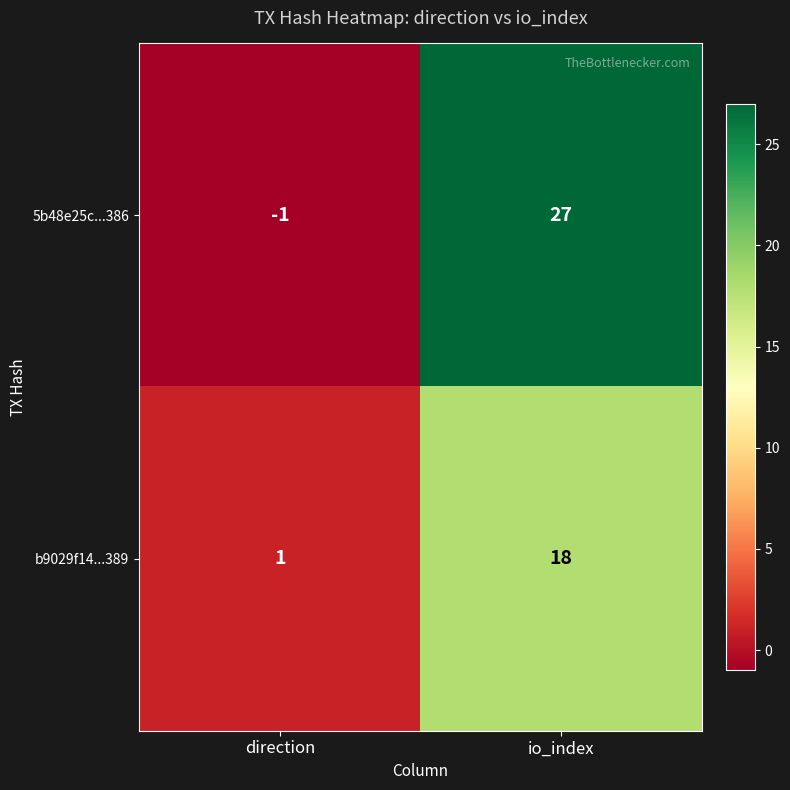

The value of b9029f14...389 at direction is 2. True or false?

False